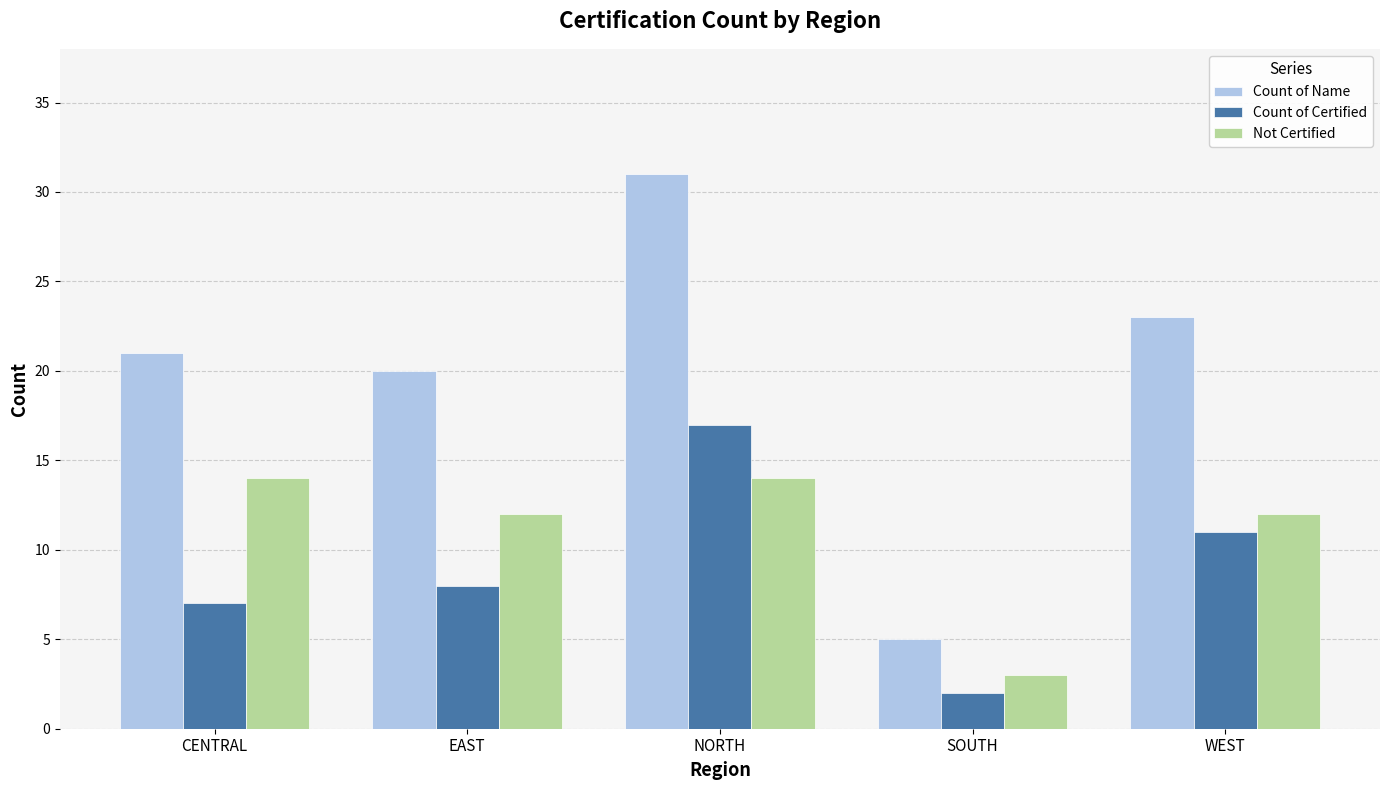

Reading left to right, extract all data points from this chart.

Count of Name: 21	20	31	5	23
Count of Certified: 7	8	17	2	11
Not Certified: 14	12	14	3	12